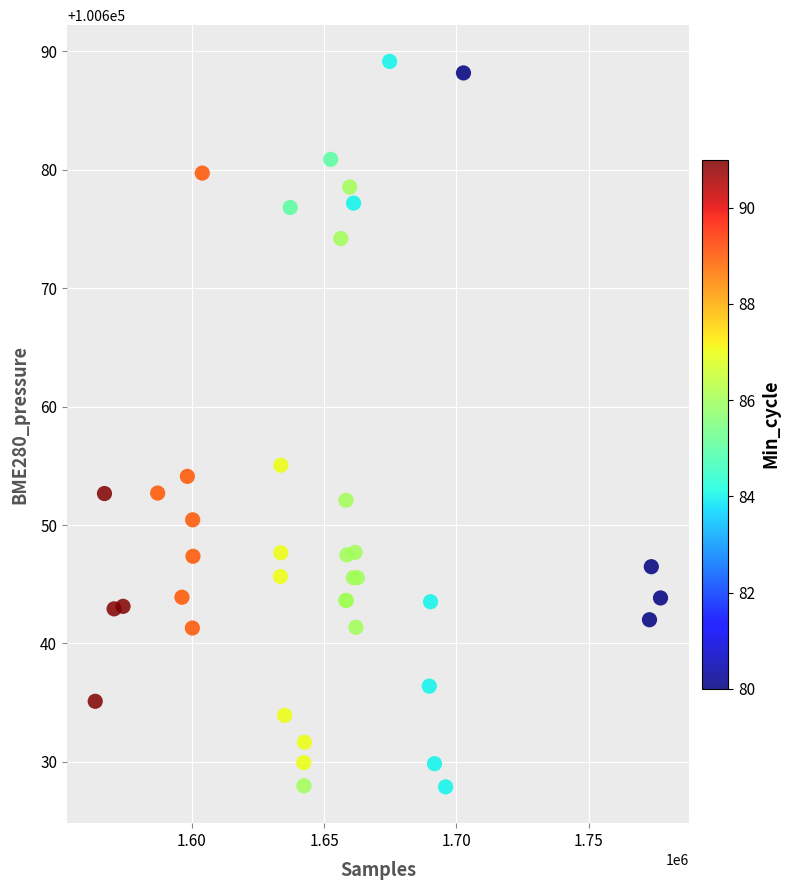

What Y value in the scatter plot is closest to 100658?

100655.1